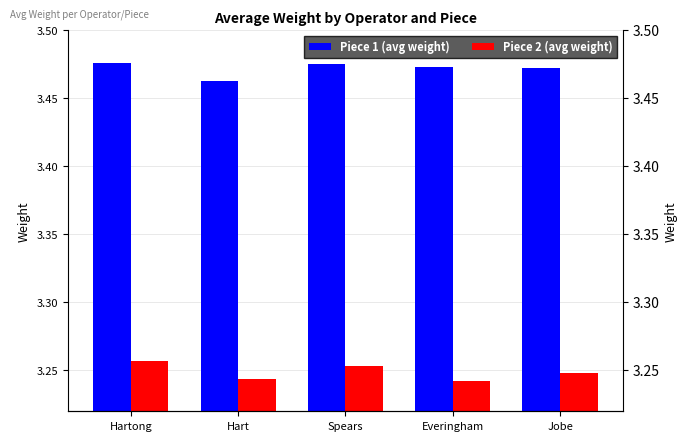

At which category is the sum across all series the highest?

Hartong